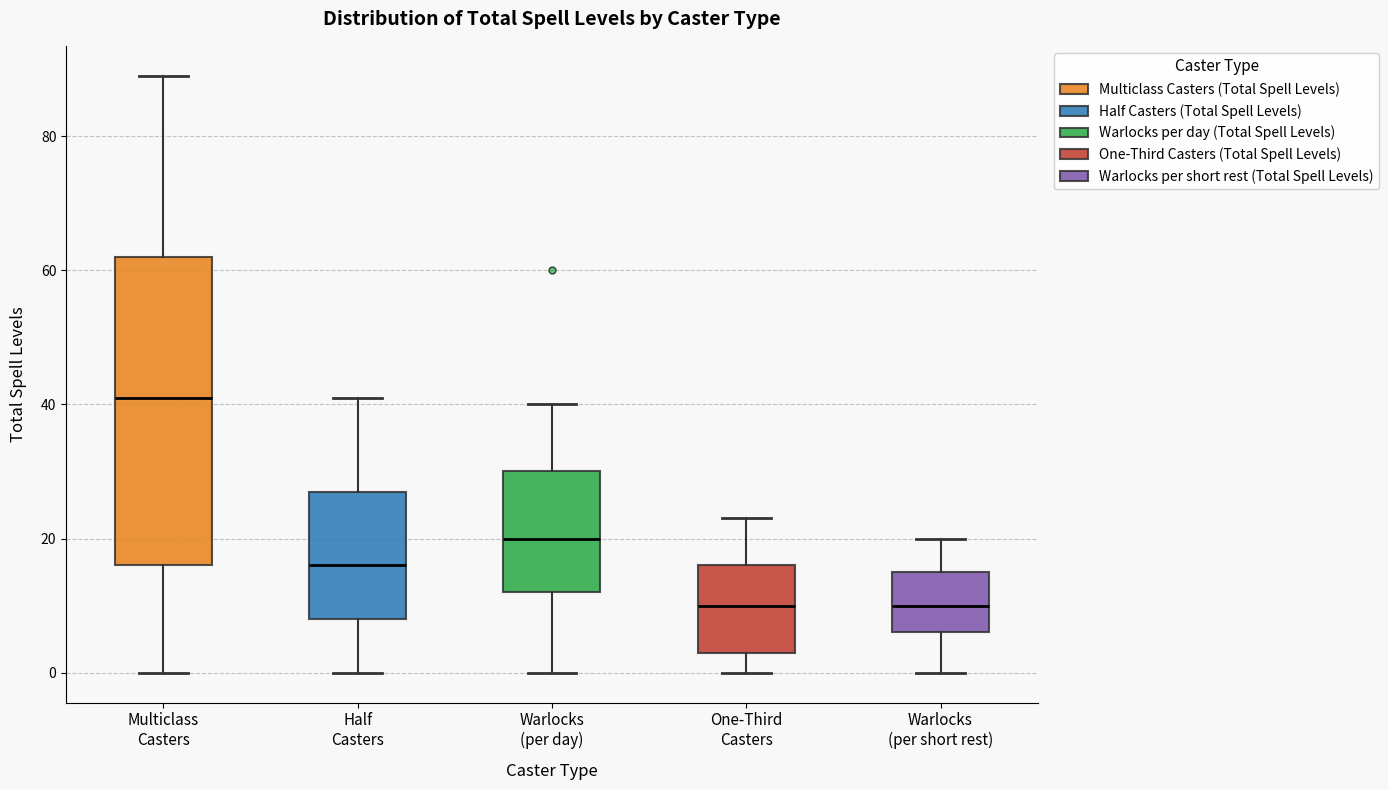

Reading left to right, read every box against the y-axis: the position of its median line, the range the box covers, and the ends of its whiskers. The values are not printed on the chart, so give them approximately, as read against the axis.

Multiclass Casters: median 42, box 16 to 62, whiskers 0 to 90
Half Casters: median 16, box 8 to 28, whiskers 0 to 42
Warlocks (per day): median 20, box 12 to 30, whiskers 0 to 40
One-Third Casters: median 10, box 4 to 16, whiskers 0 to 24
Warlocks (per short rest): median 10, box 6 to 16, whiskers 0 to 20